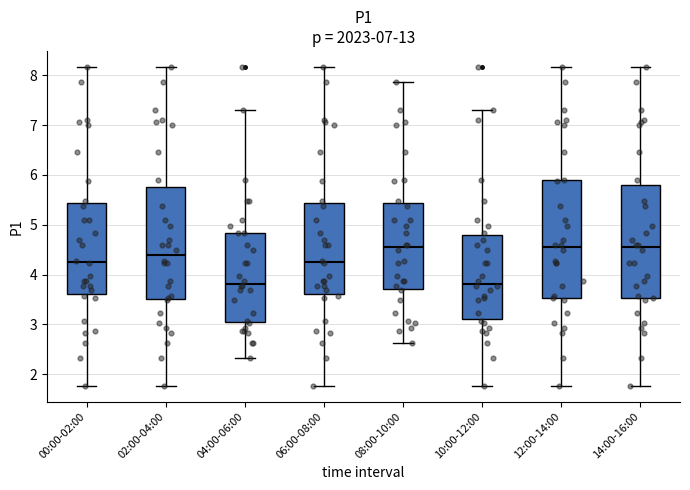

Where does the median line of the box for 00:00-02:00 sit on the y-axis? The values are not printed on the chart, so give them approximately, as read against the axis.

4.3